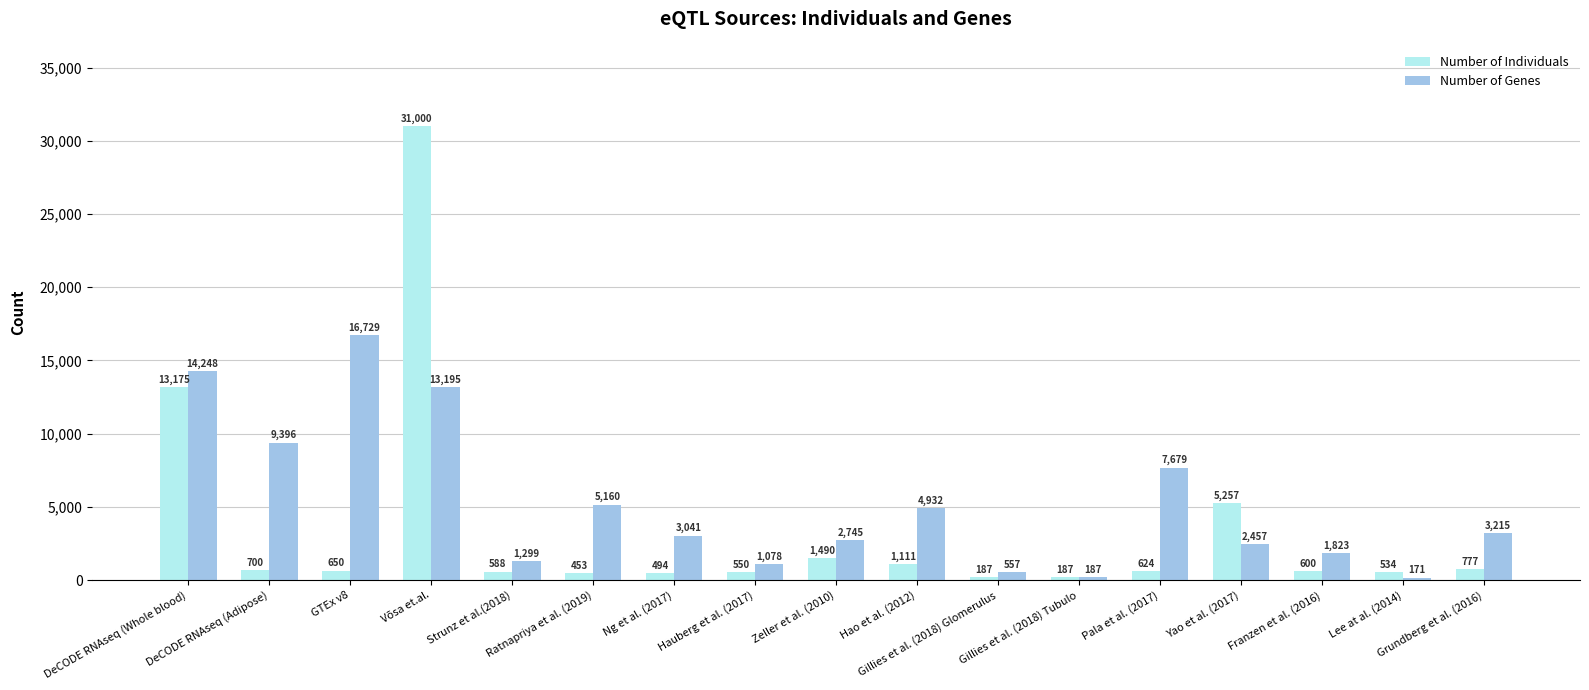

At which category is the sum across all series the highest?

Võsa et.al.